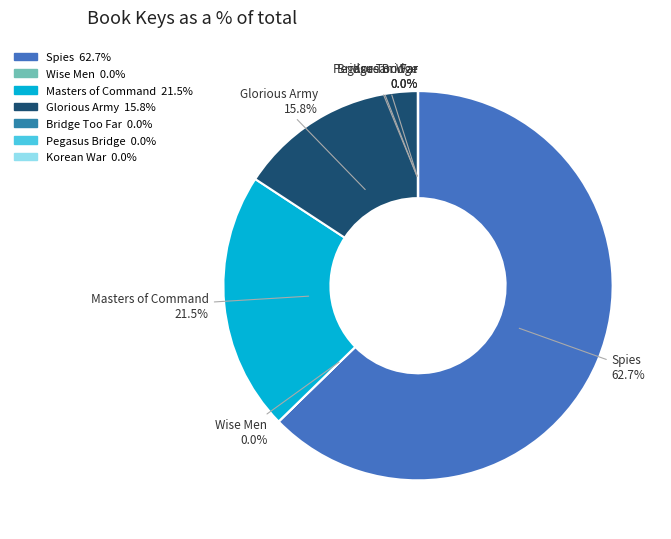

Is there any slice that represents more than half of the pie?

Yes